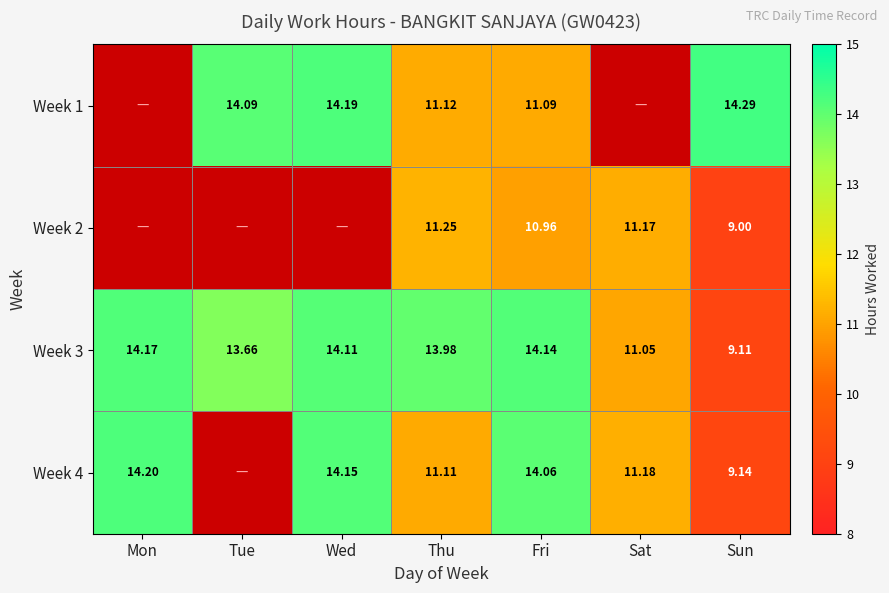

Rank the series at Sun from lowest to highest value.

Week 2, Week 3, Week 4, Week 1